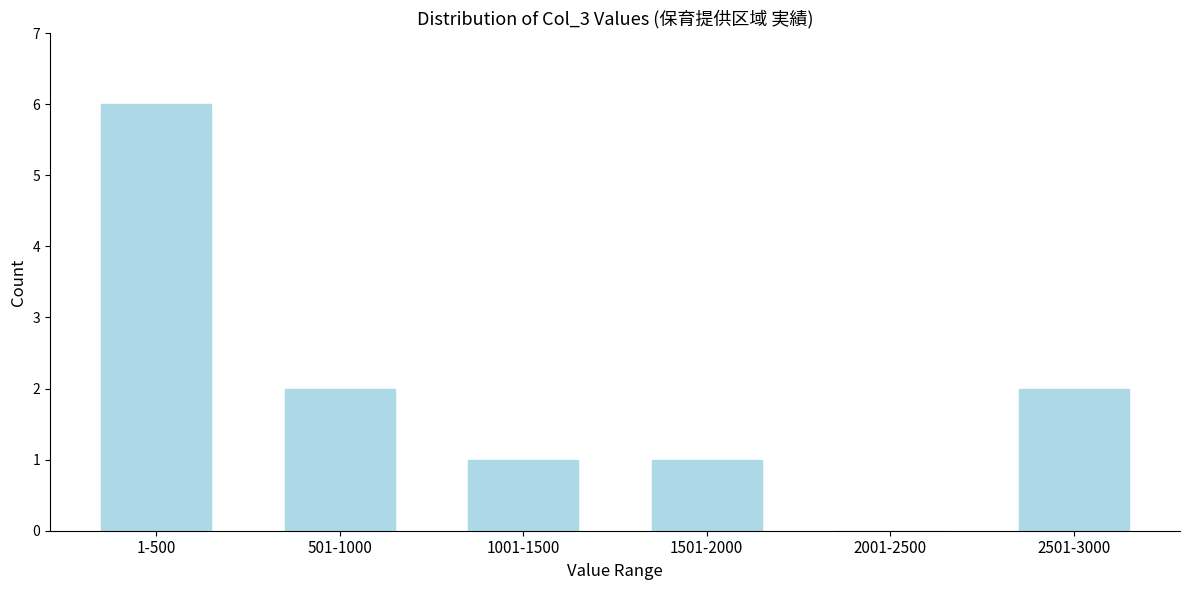

Reading right to left, extract all data points from this chart.

2501-3000=2	2001-2500=0	1501-2000=1	1001-1500=1	501-1000=2	1-500=6